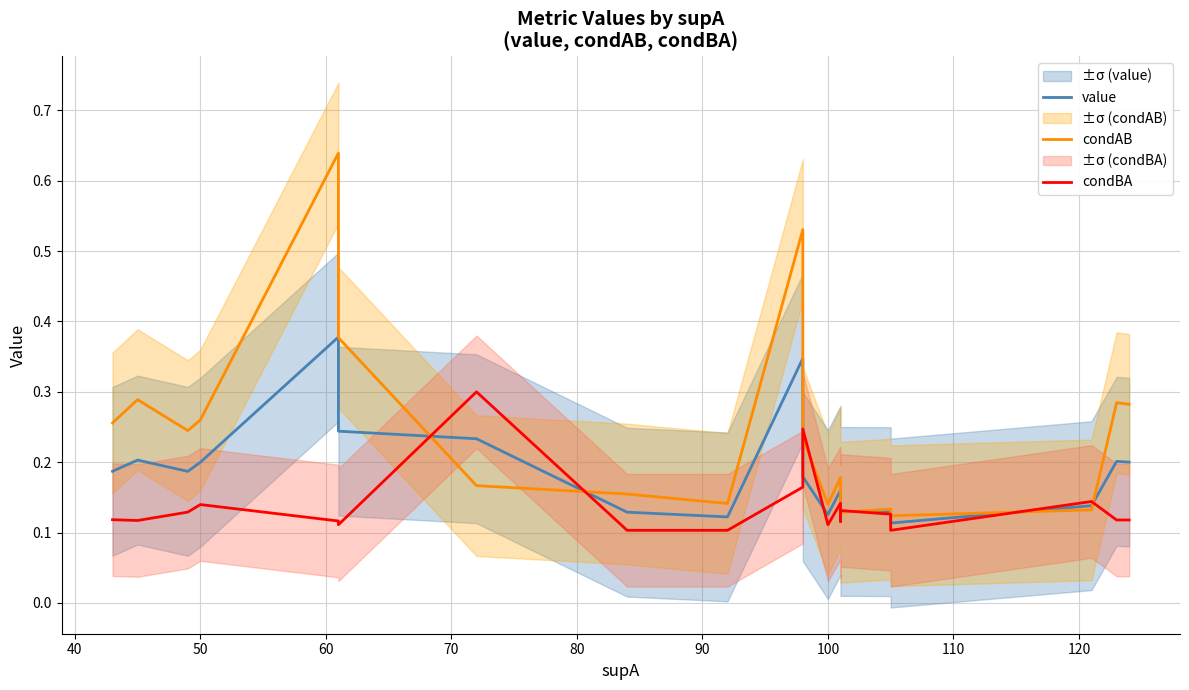

What is the minimum value shown in the chart?

0.1